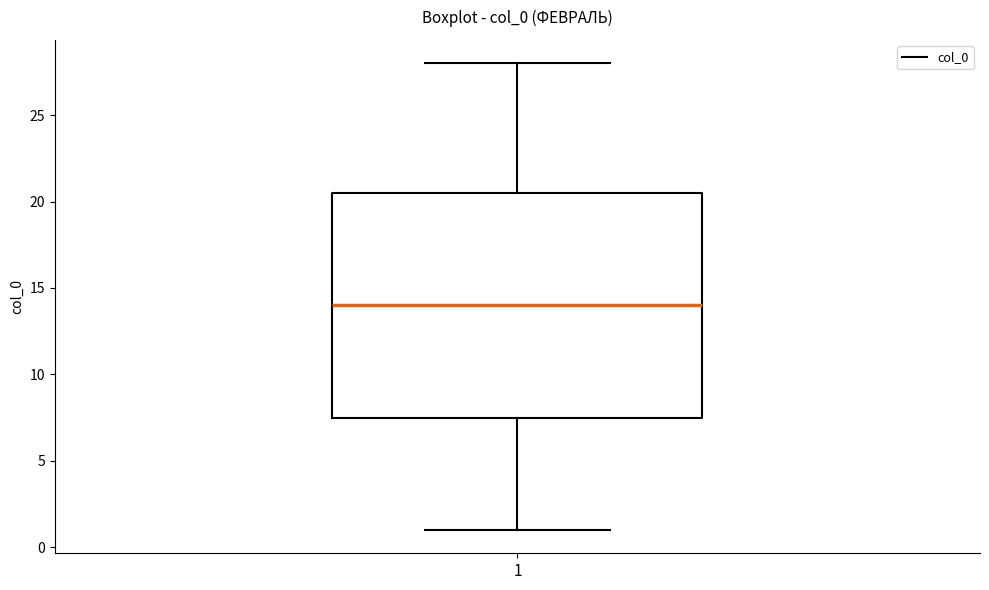

Transcribe this box plot: give where the median line is, the range the box spans, and where the two whiskers end, as read against the y-axis. The values are not printed on the chart, so give them approximately, as read against the axis.

median 14.0, box 7.5 to 20.5, whiskers 1.0 to 28.0